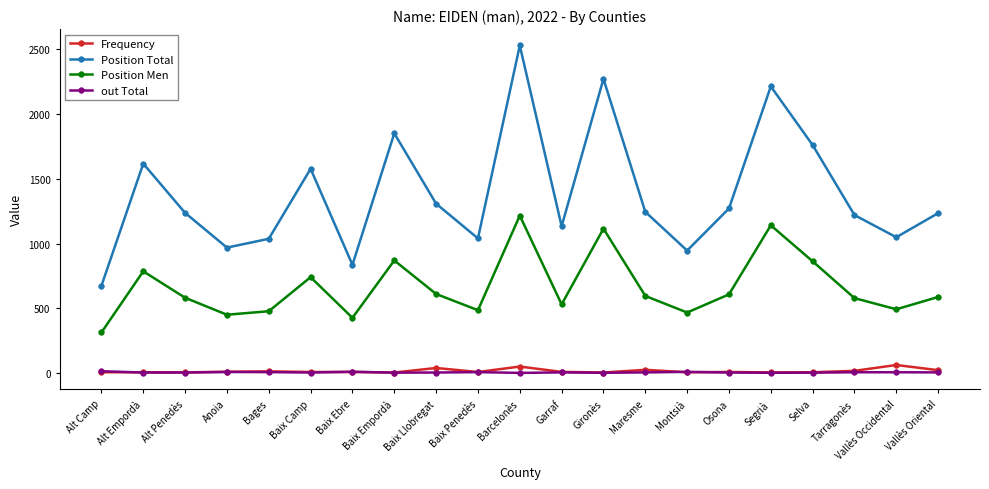

How many distinct data groups are displayed?

4